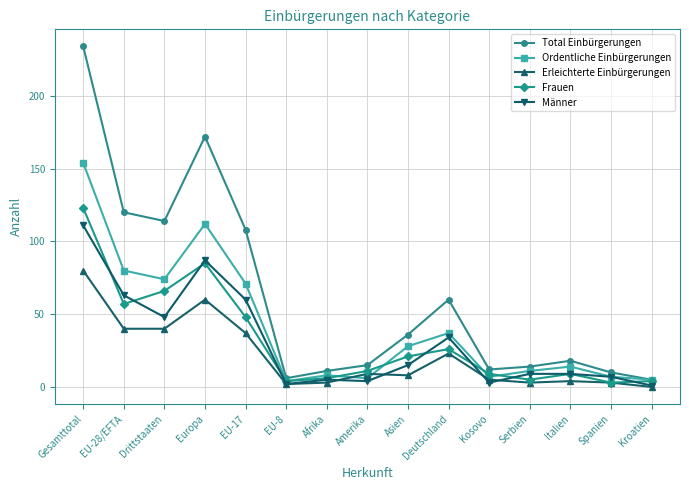

What is the sum of the Ordentliche Einbürgerungen values at Afrika and Deutschland?

45